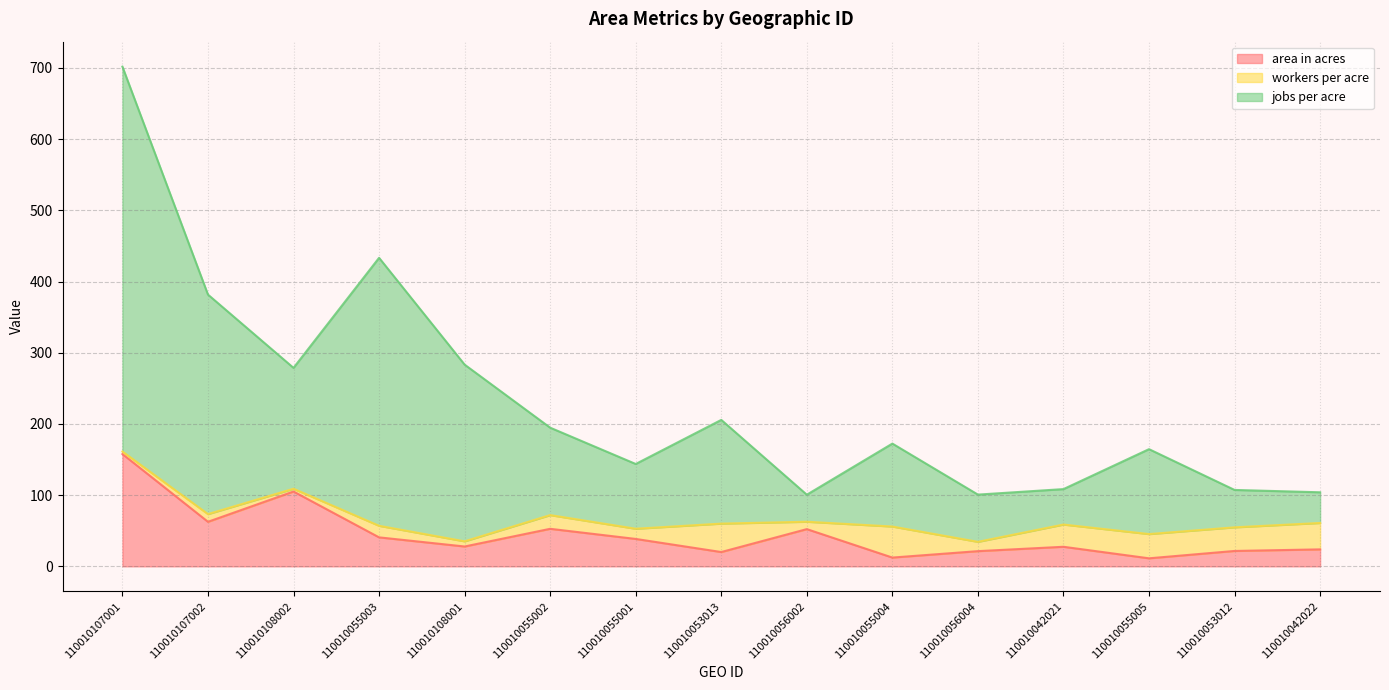

What is the sum of the area in acres values at 110010108002 and 110010055003?

145.8